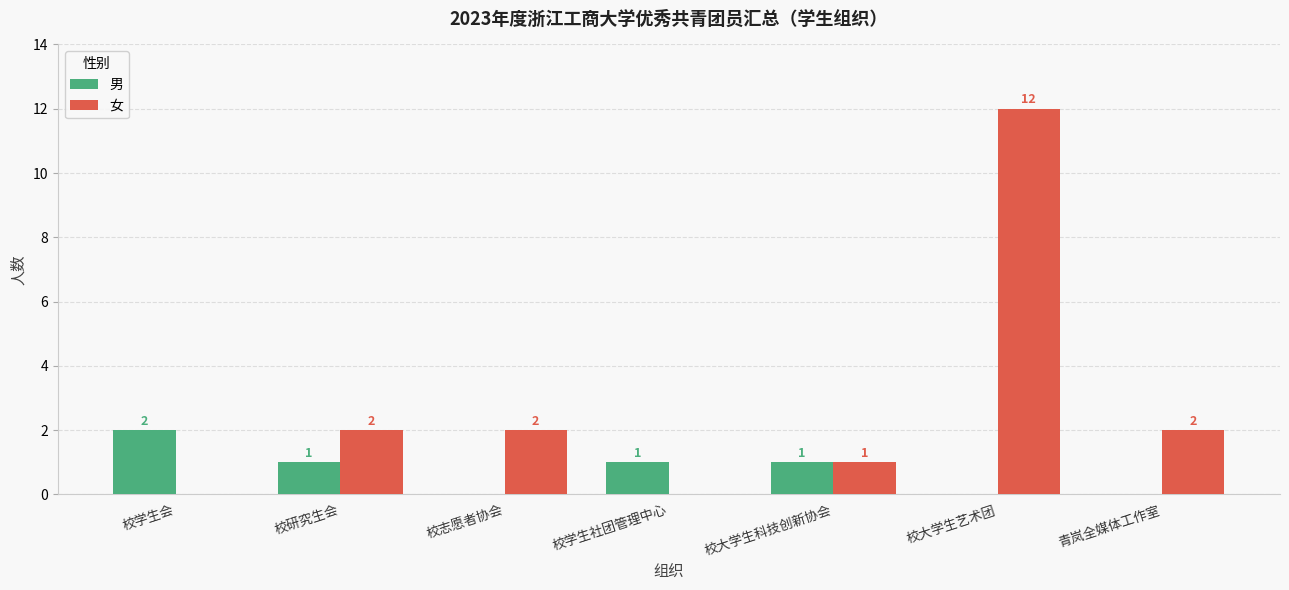

At which category is the sum across all series the highest?

校大学生艺术团